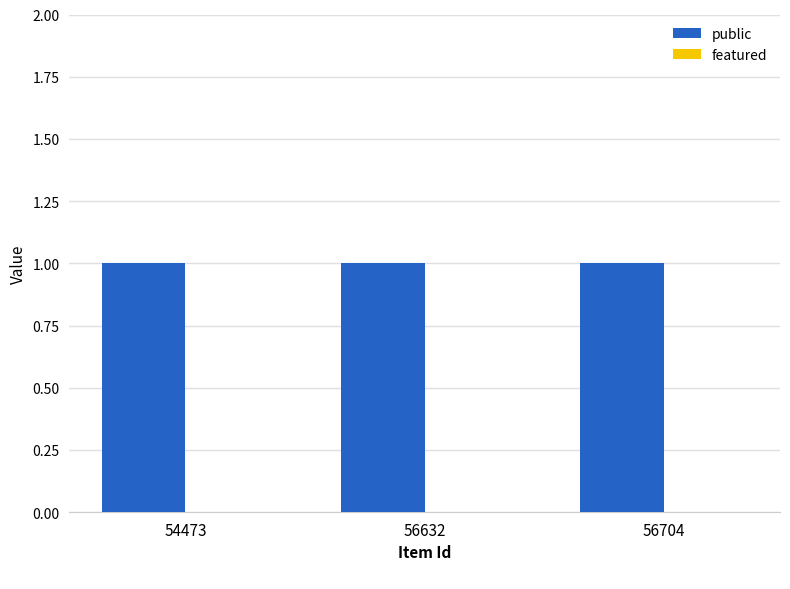

What are all the series names shown in the legend?

public, featured